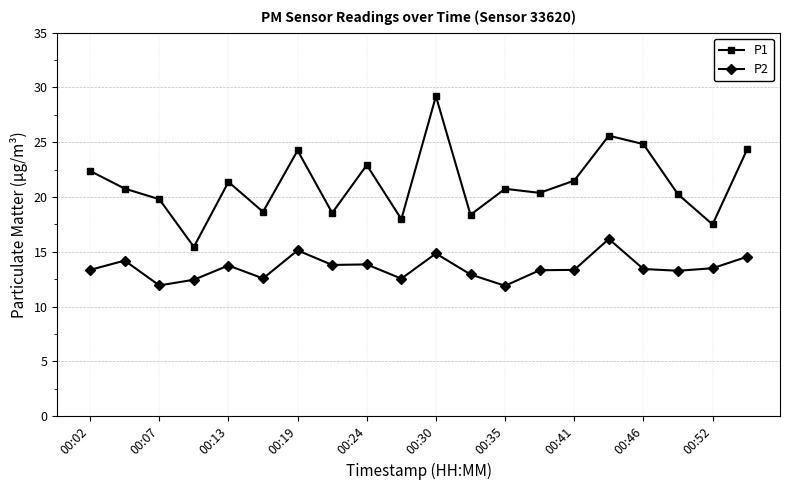

Which series has the widest spread of values?

P1